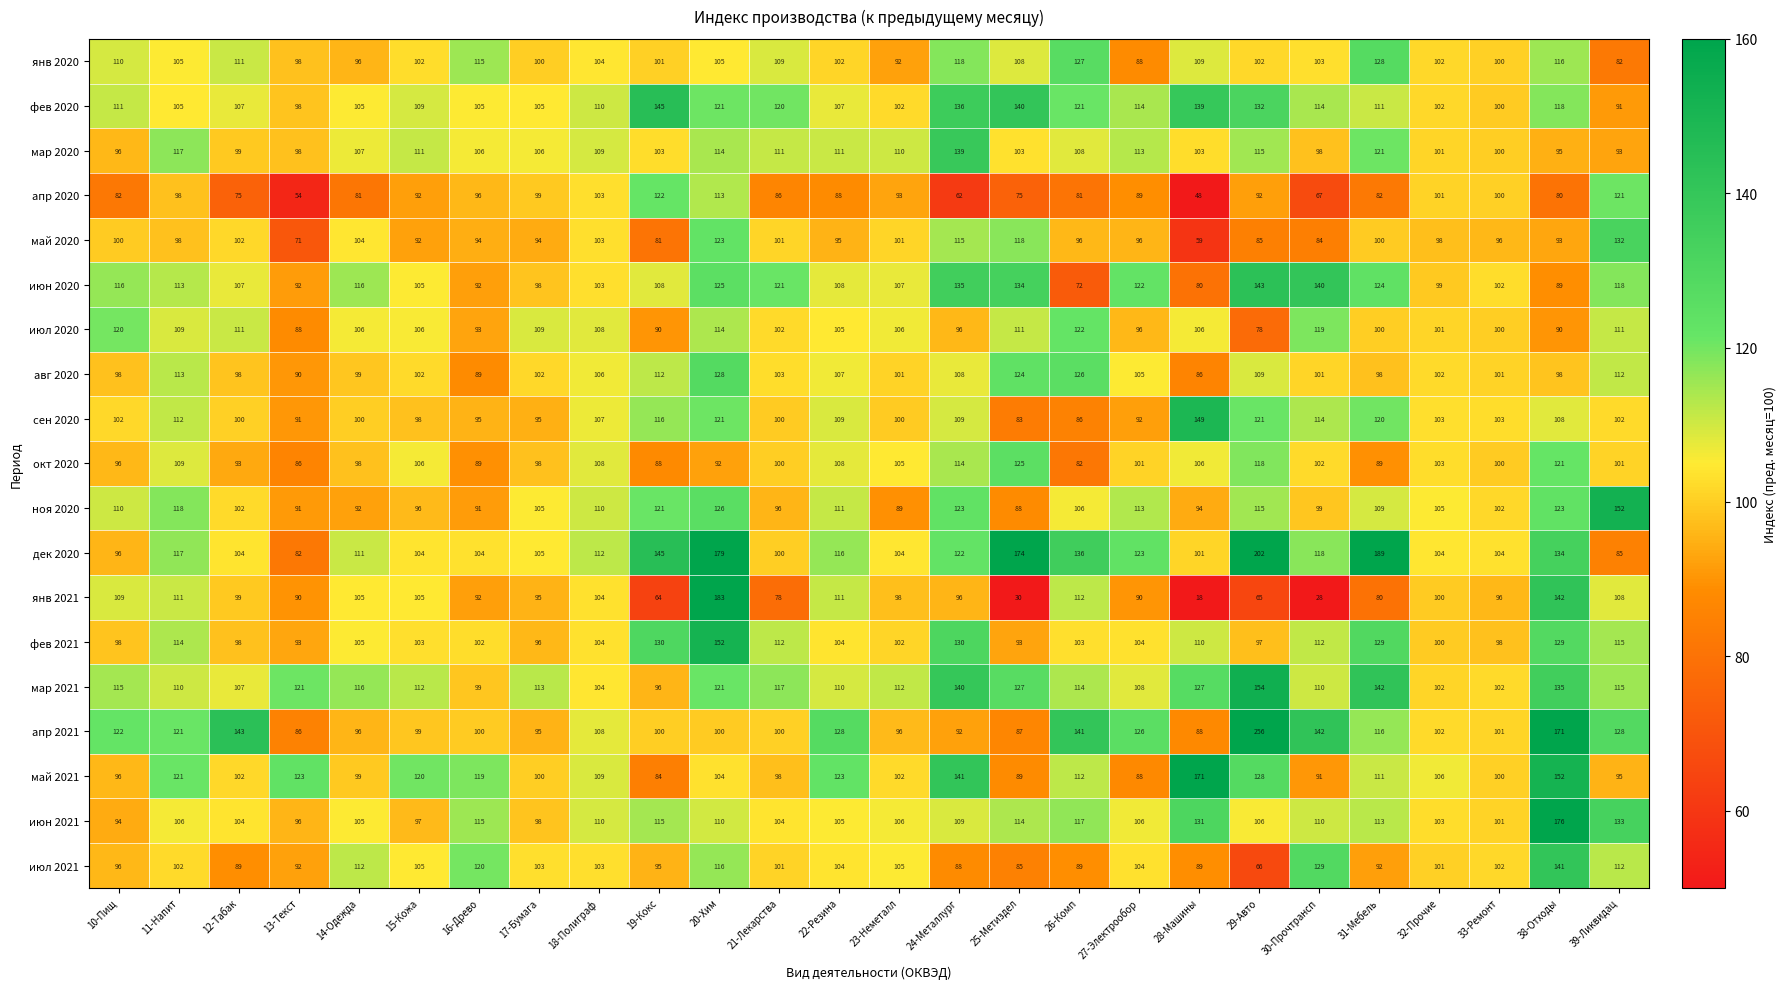

The июн 2021 series shows 115 at 19-Кокс. True or false?

True